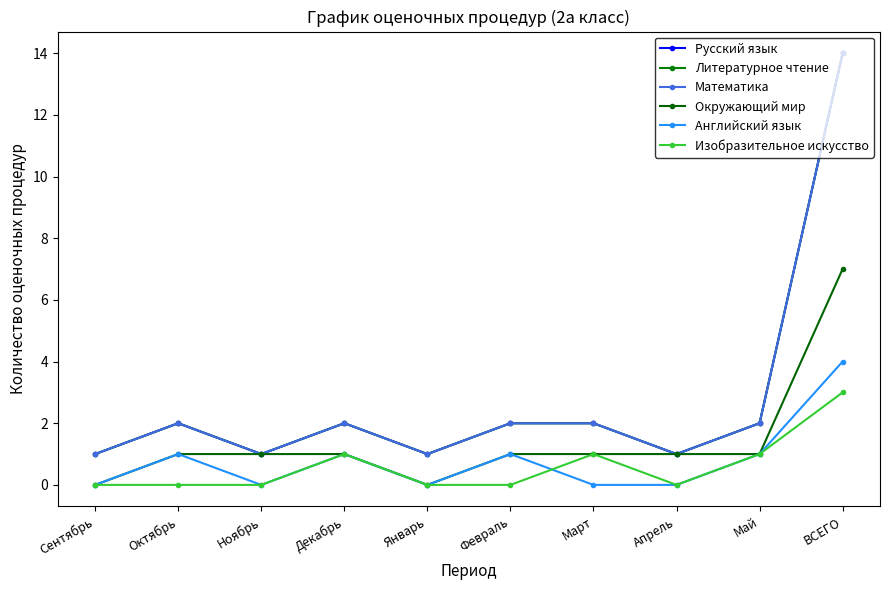

What is the difference between the Литературное чтение values at Апрель and Март?

1